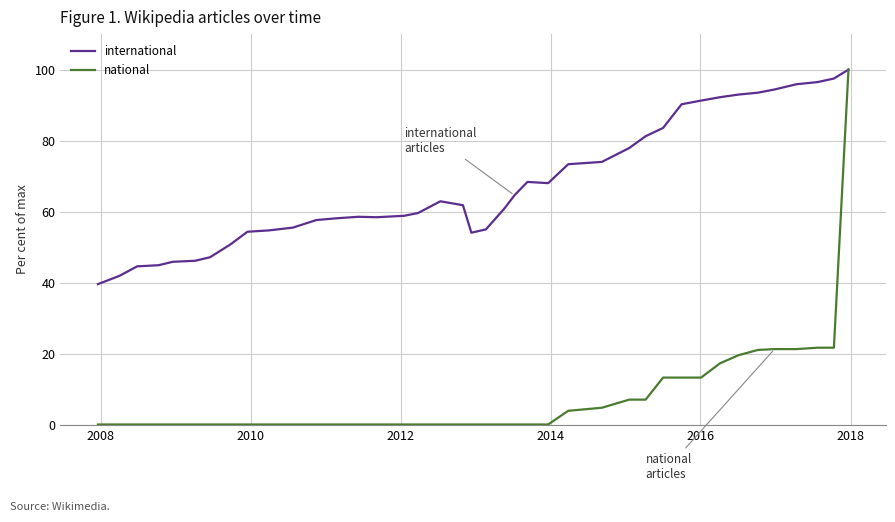

What is the difference between the maximum and minimum values in the national series?

99.9